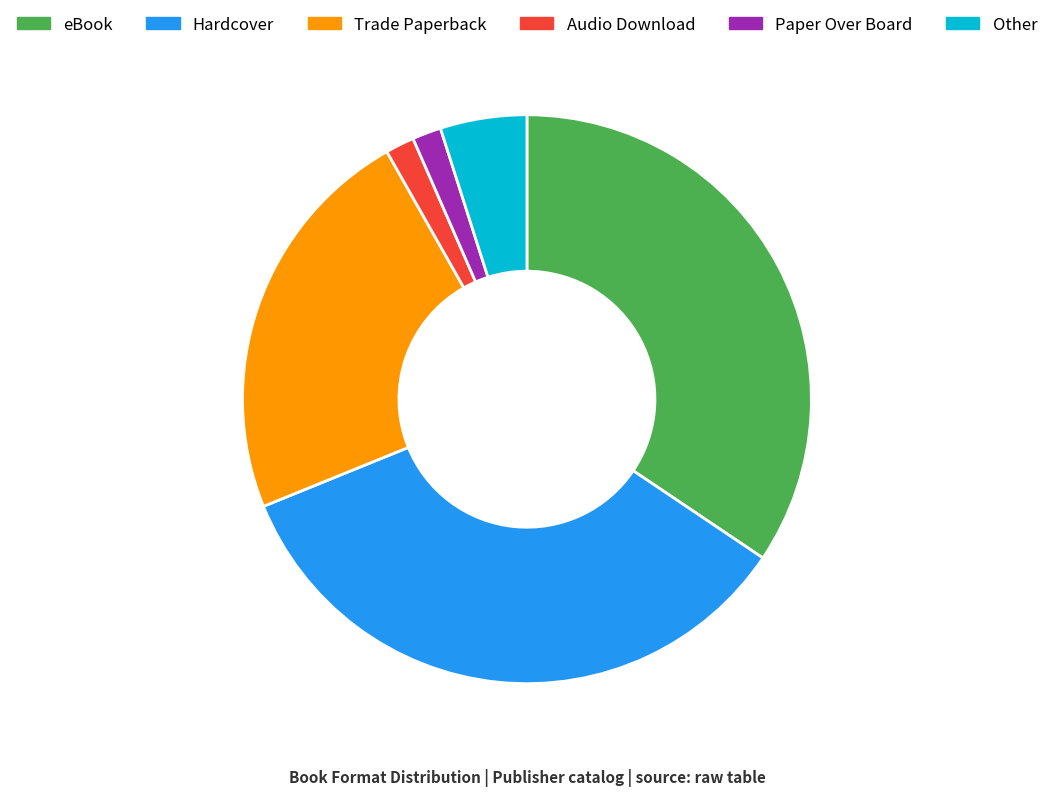

Is the sum of eBook and Other greater than half?

No